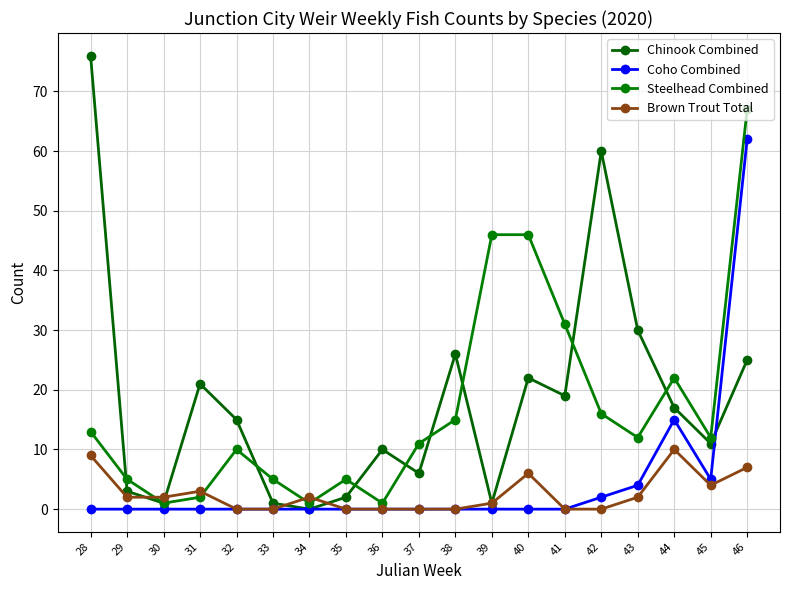

The value of Coho Combined at 39 is 0. True or false?

True